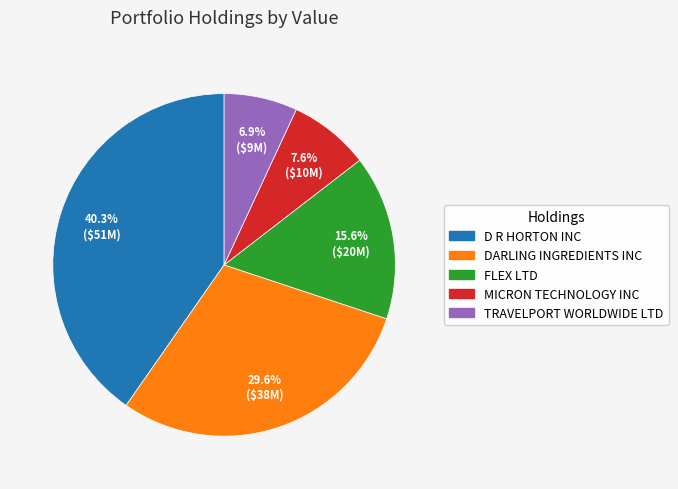

What is the ratio of the value at D R HORTON INC to the value at DARLING INGREDIENTS INC?

1.4